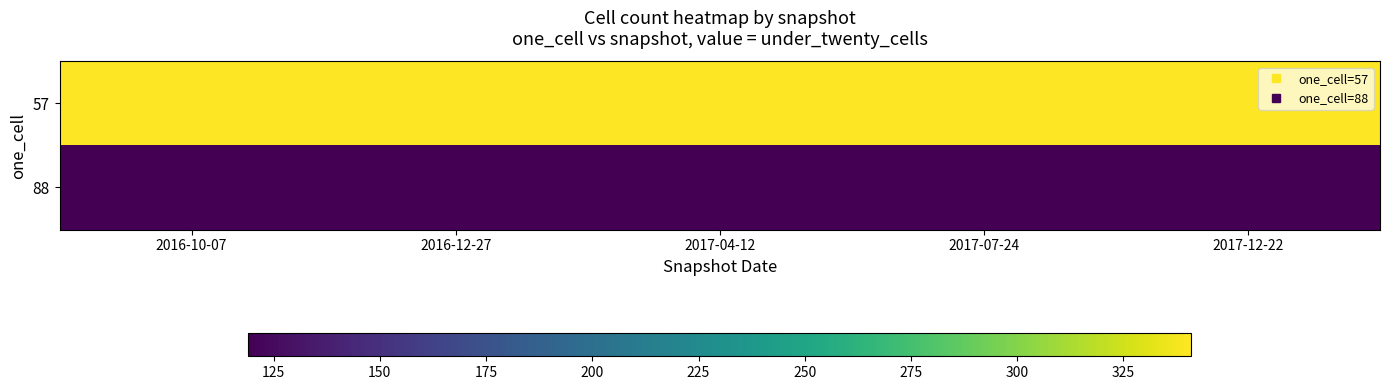

Rank the series by their maximum value, from lowest to highest.

88, 57